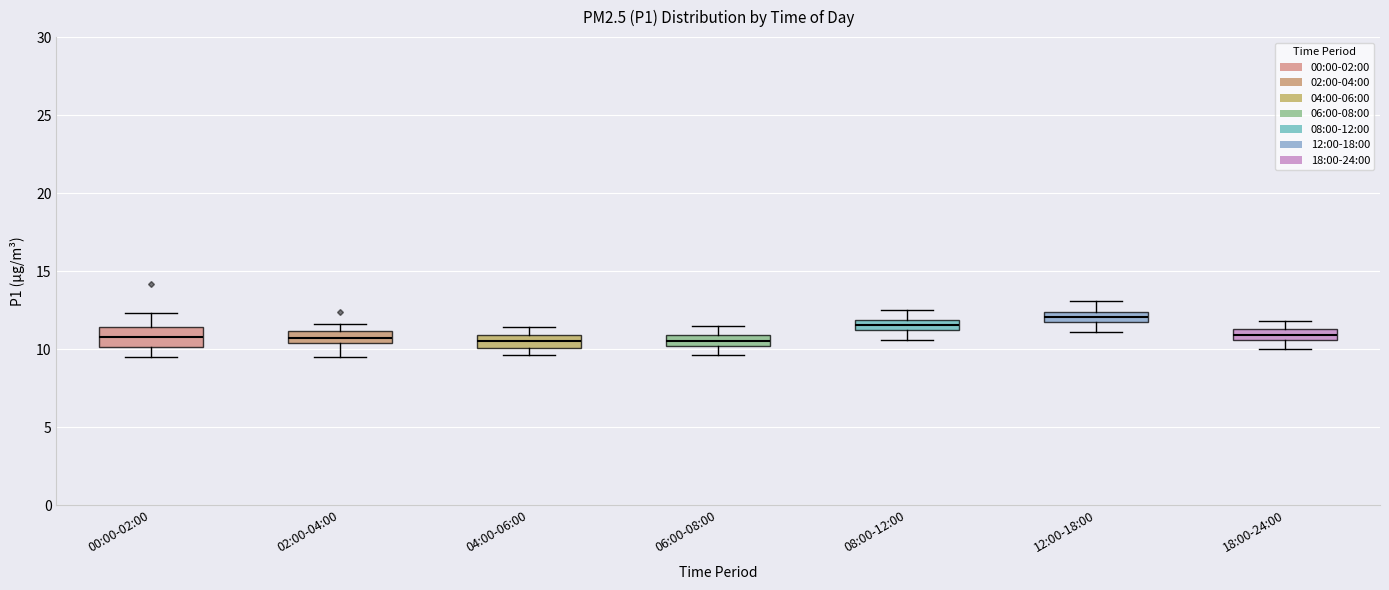

Where does the upper whisker of the box for 18:00-24:00 end on the y-axis? The values are not printed on the chart, so give them approximately, as read against the axis.

12.0